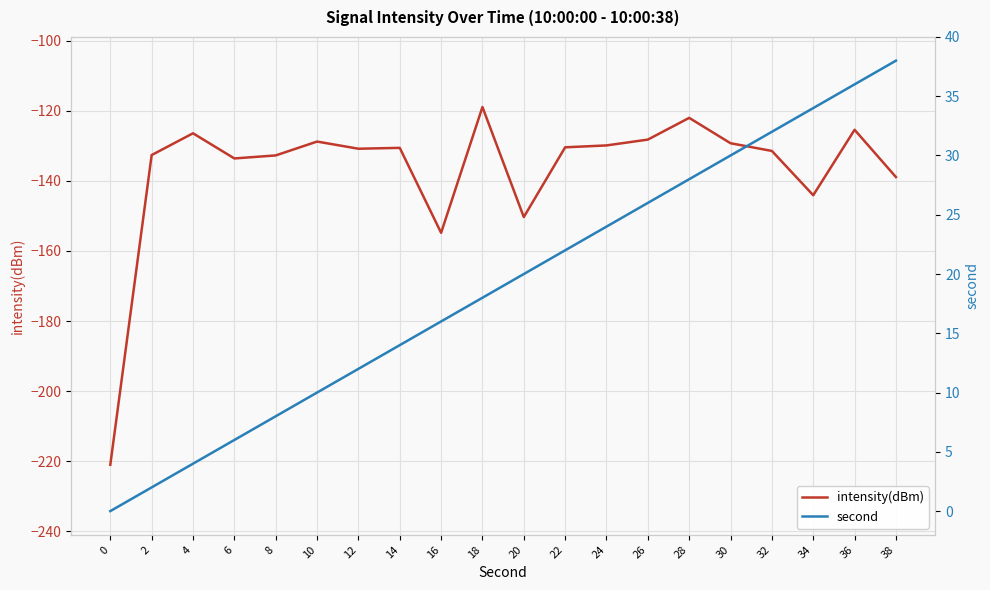

What is the value of the intensity(dBm) point at the 10th from the left?

-118.9